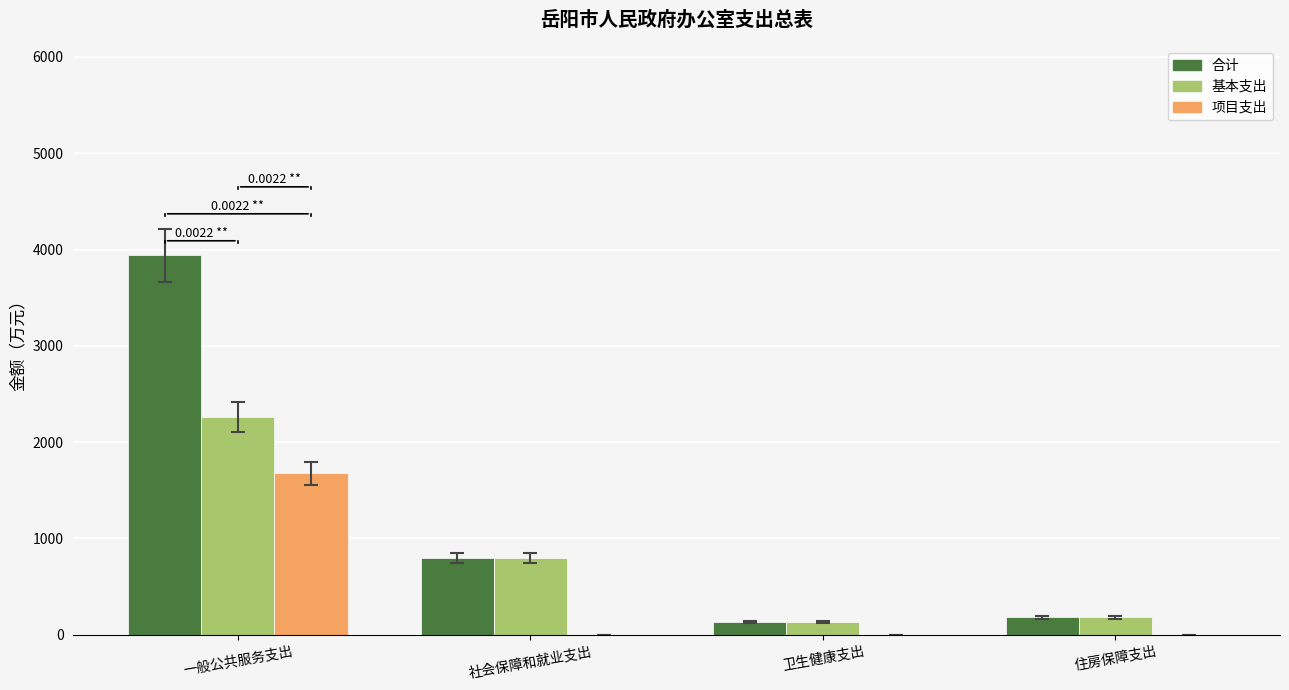

Between 一般公共服务支出 and 住房保障支出, which series saw the biggest shift?

合计